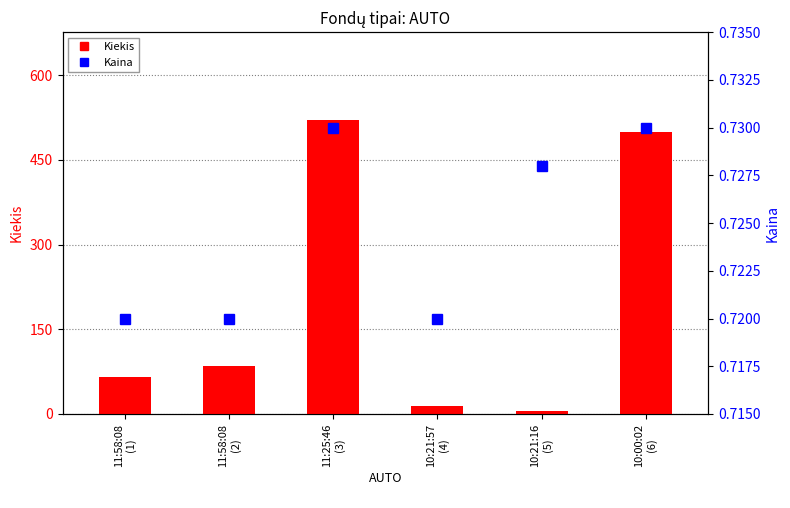

What is the sum of the Kaina values at 11:58:08
(1) and 10:21:16
(5)?

1.4